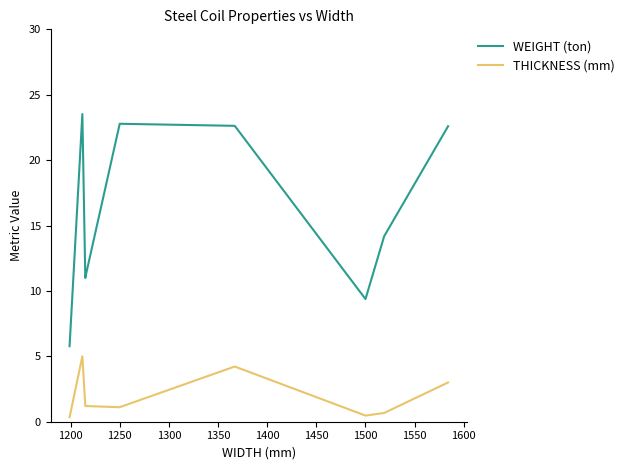

What is the average value of the THICKNESS (mm) series?

1.9